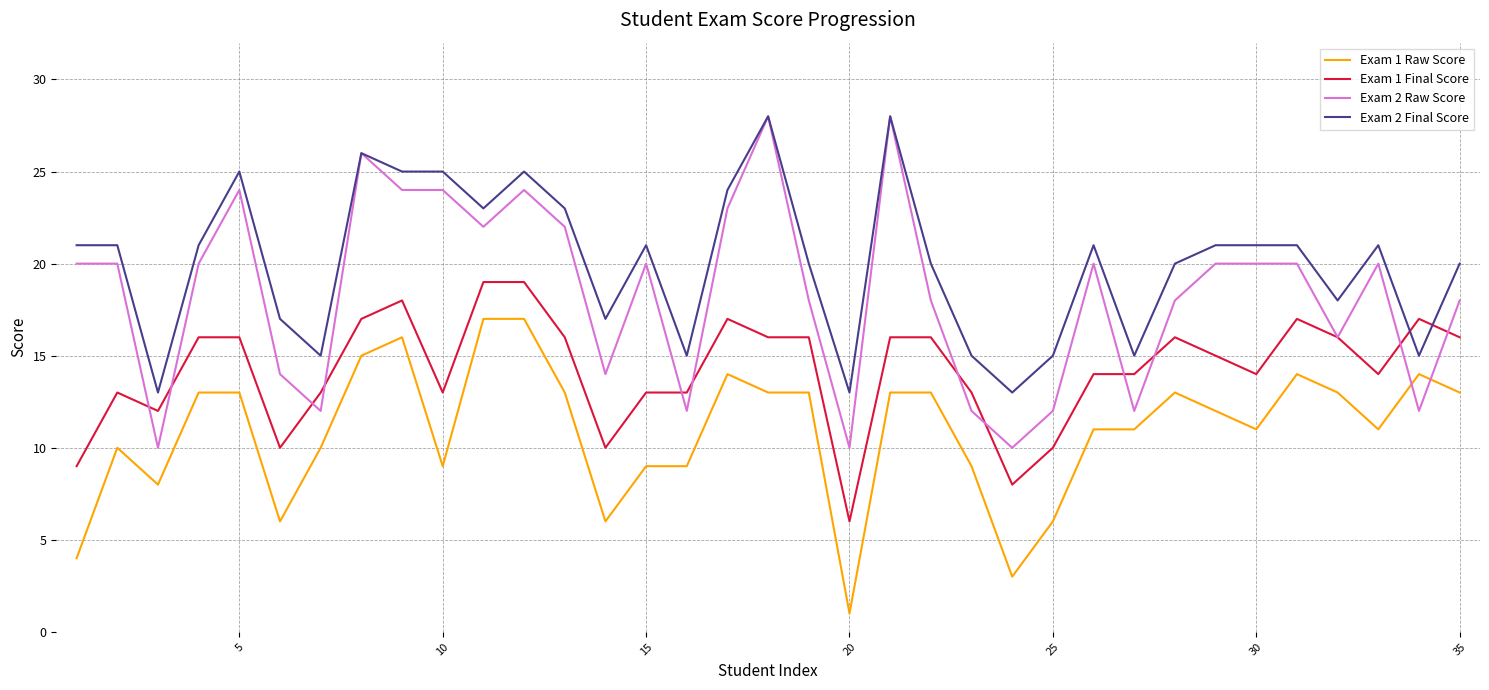

What are all the series names shown in the legend?

Exam 1 Raw Score, Exam 1 Final Score, Exam 2 Raw Score, Exam 2 Final Score